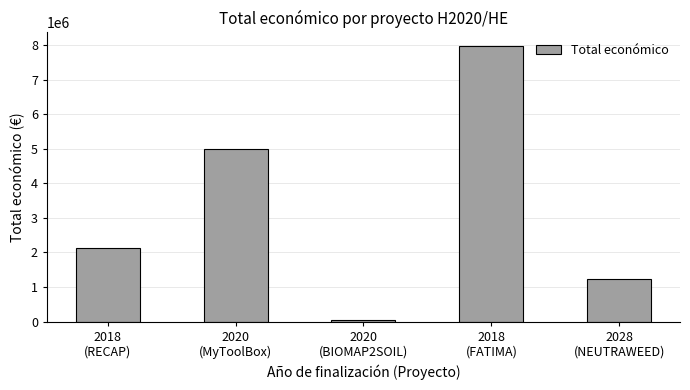

Reading left to right, what are all the values shown in this chart?

2142381	4997660	50000	7966697	1237400